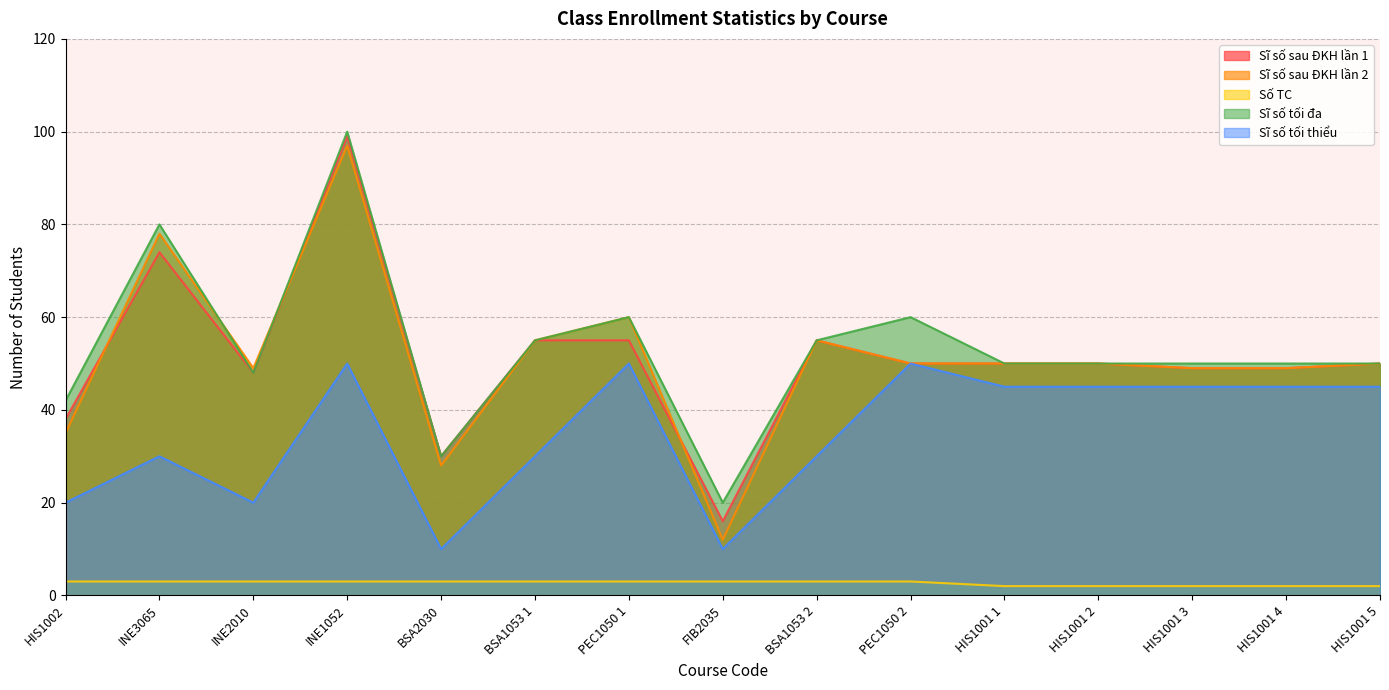

What is the difference between the second highest and minimum values in the Sĩ số sau ĐKH lần 1 series?

58